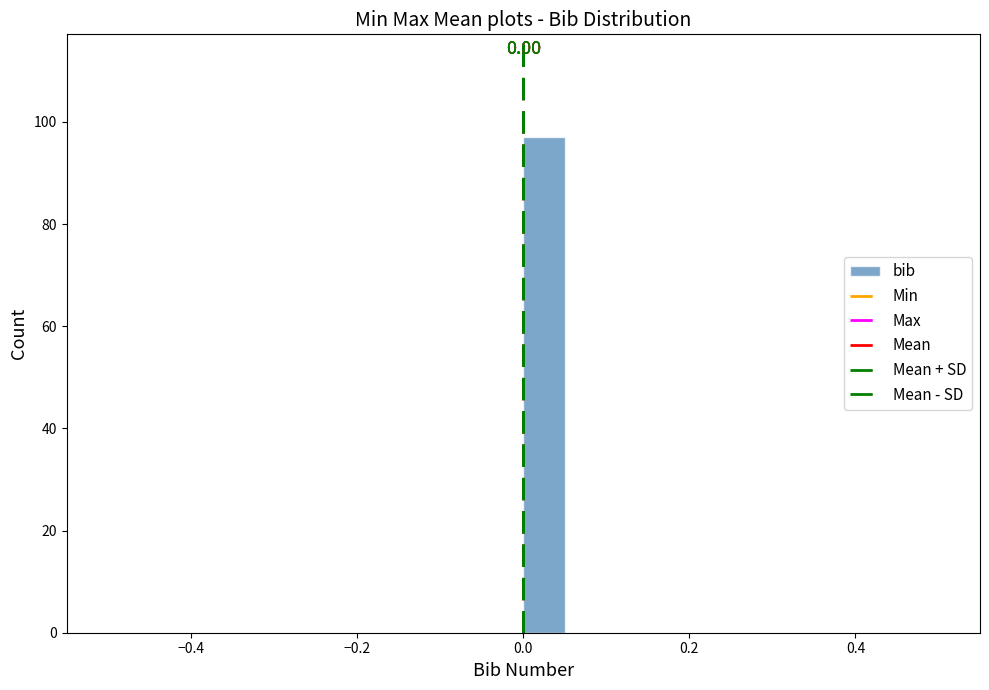

Read against the x-axis, roughly where is the centre of the tallest bar?

0.02